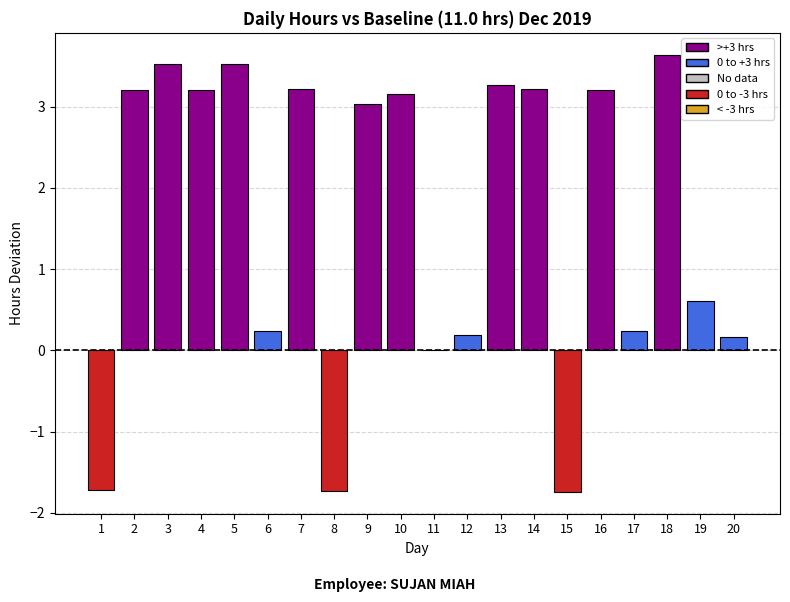

What is the change in value from 9 to 12?

-2.8